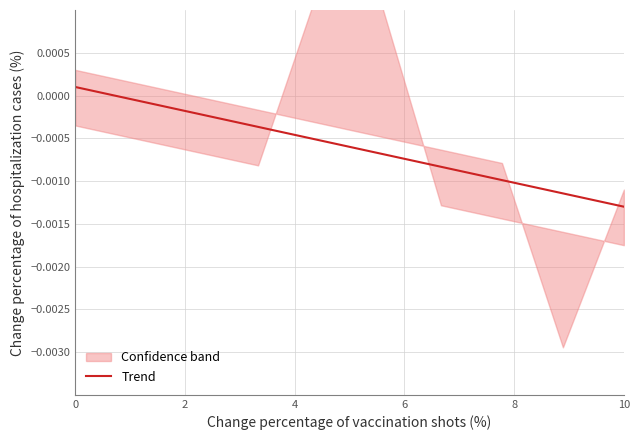

True or false: the data shows 0.0 at 0.

True